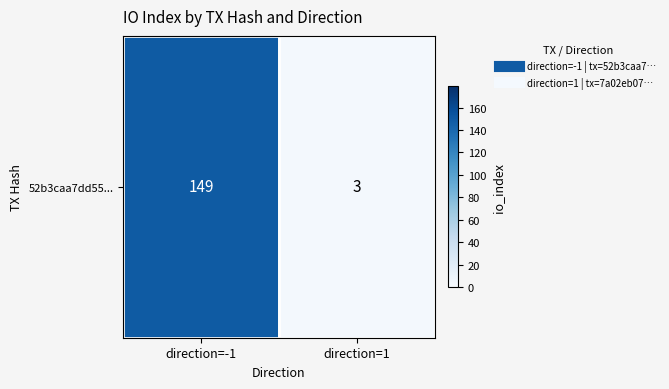

Is it true that the value at direction=-1 is 149?

True